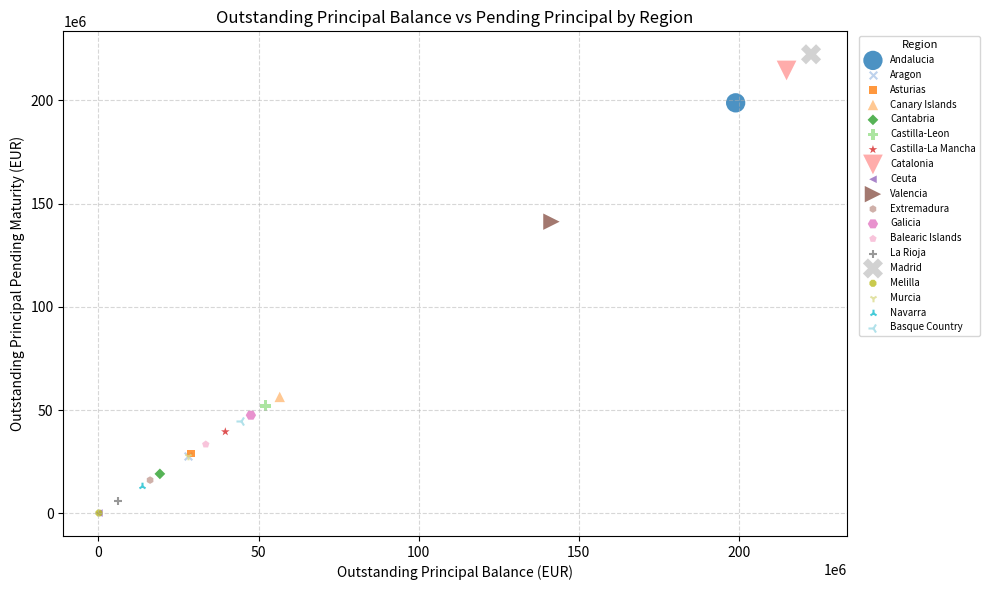

What are all the series names shown in the legend?

Andalucia, Aragon, Asturias, Canary Islands, Cantabria, Castilla-Leon, Castilla-La Mancha, Catalonia, Ceuta, Valencia, Extremadura, Galicia, Balearic Islands, La Rioja, Madrid, Melilla, Murcia, Navarra, Basque Country